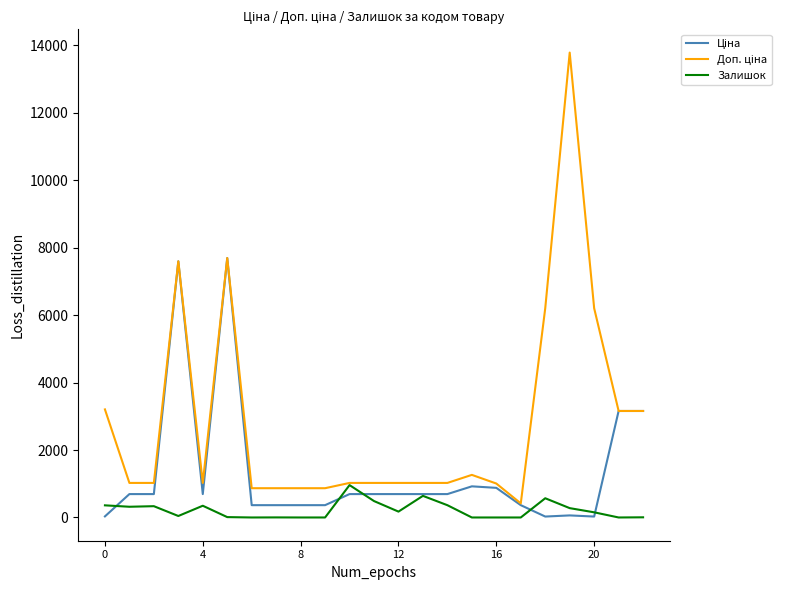

What is the total value across all series at 16?

1885.0